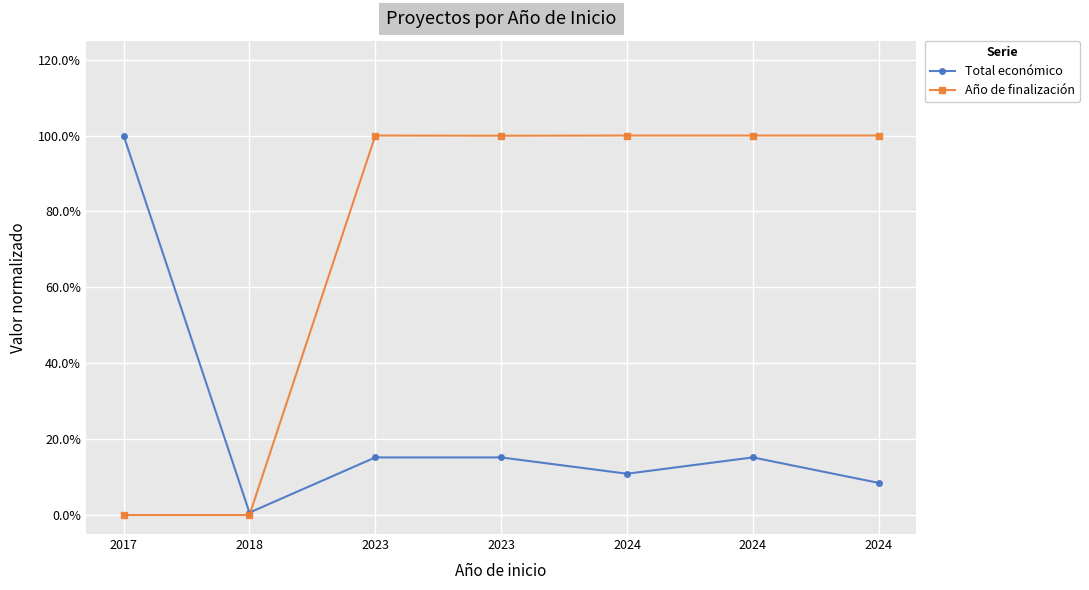

Reading right to left, extract all data points from this chart.

Total económico: 2024=0.1	2024=0.2	2024=0.1	2023=0.2	2023=0.2	2018=0.0	2017=1.0
Año de finalización: 2024=1.0	2024=1.0	2024=1.0	2023=1.0	2023=1.0	2018=0.0	2017=0.0